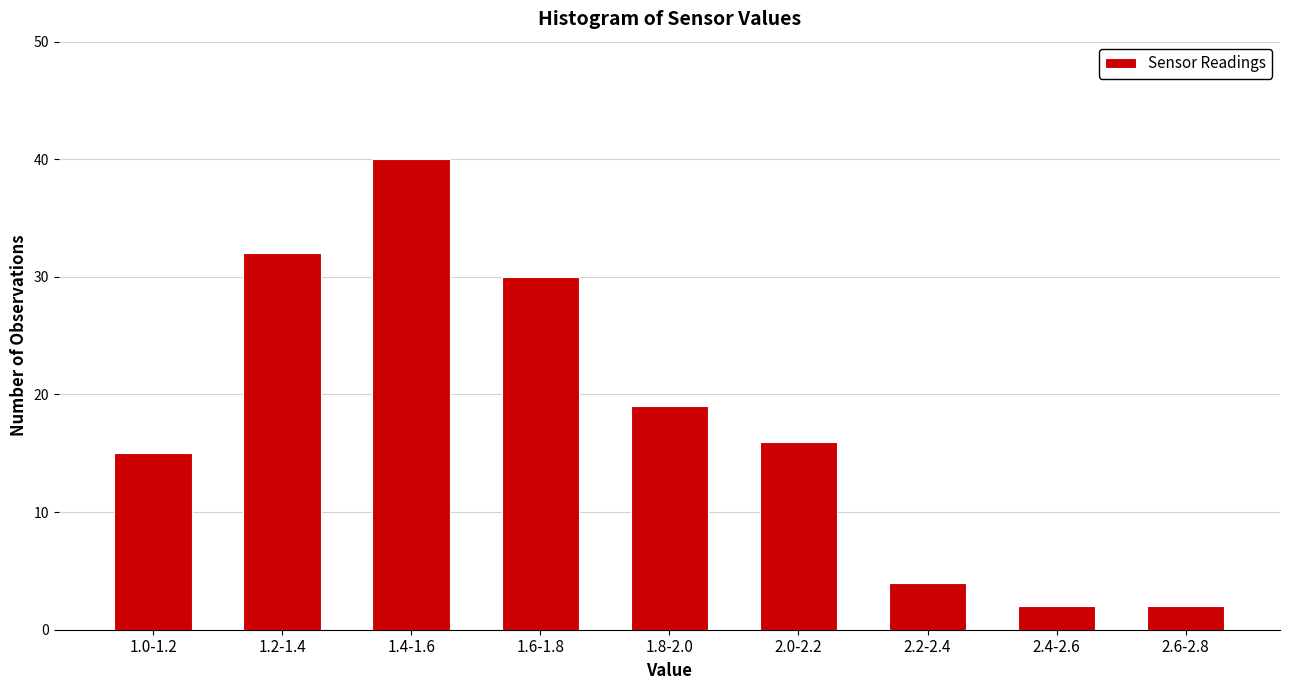

Reading right to left, transcribe all the data shown in this chart.

2.6-2.8=2	2.4-2.6=2	2.2-2.4=4	2.0-2.2=16	1.8-2.0=19	1.6-1.8=30	1.4-1.6=40	1.2-1.4=32	1.0-1.2=15